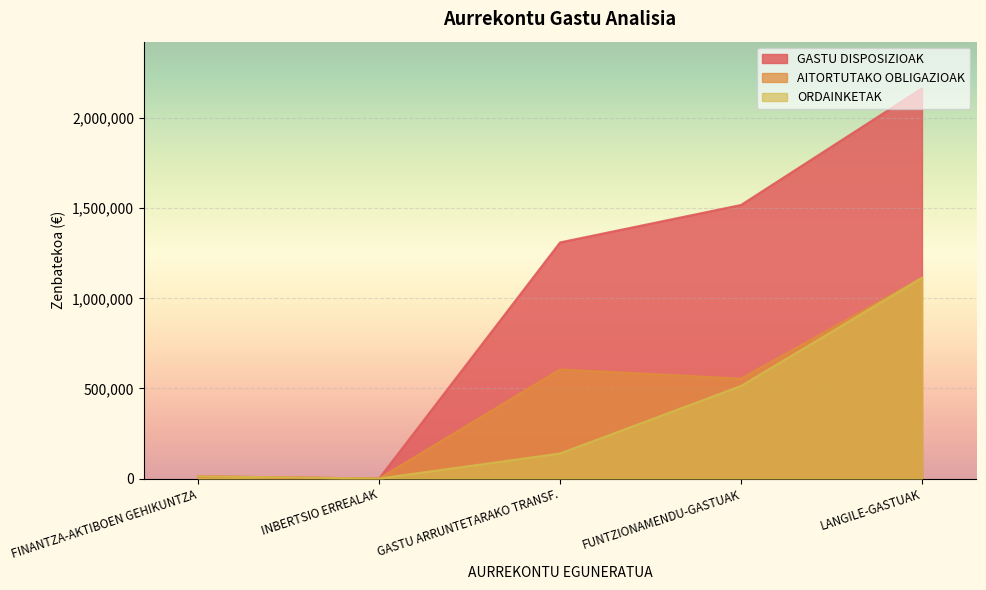

At which label does AITORTUTAKO OBLIGAZIOAK reach its peak?

LANGILE-GASTUAK